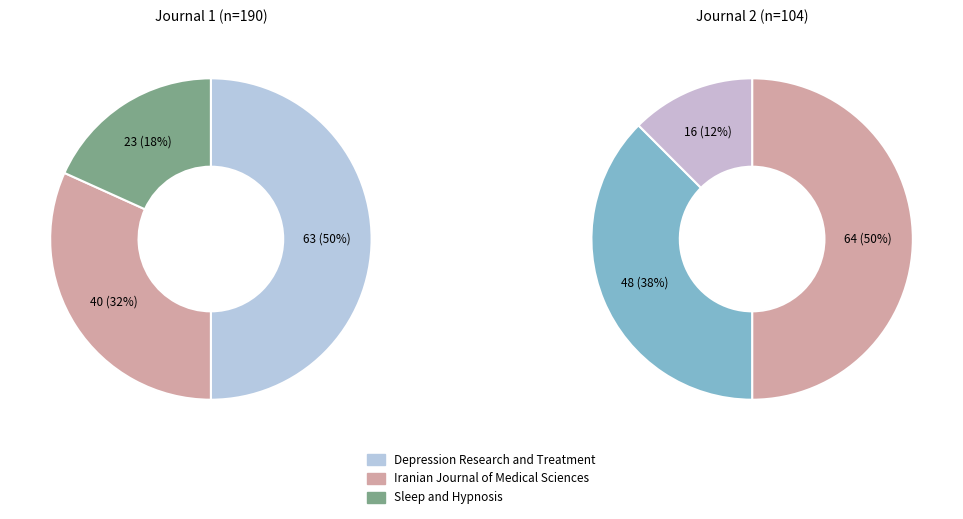

How many slices are in this pie chart?

3